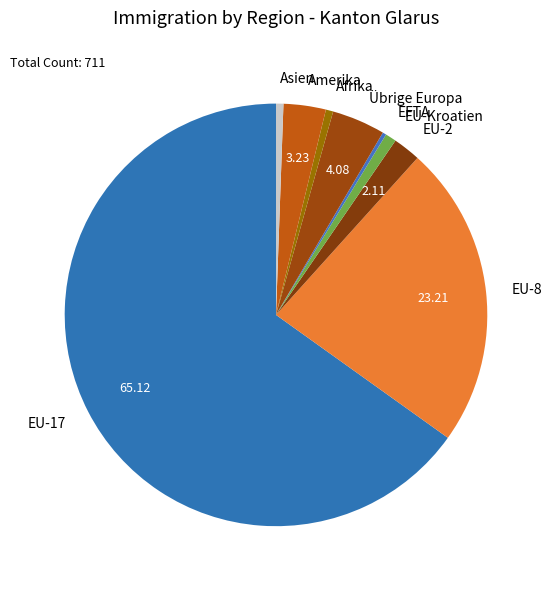

Is the sum of EU-2 and Afrika greater than half?

No